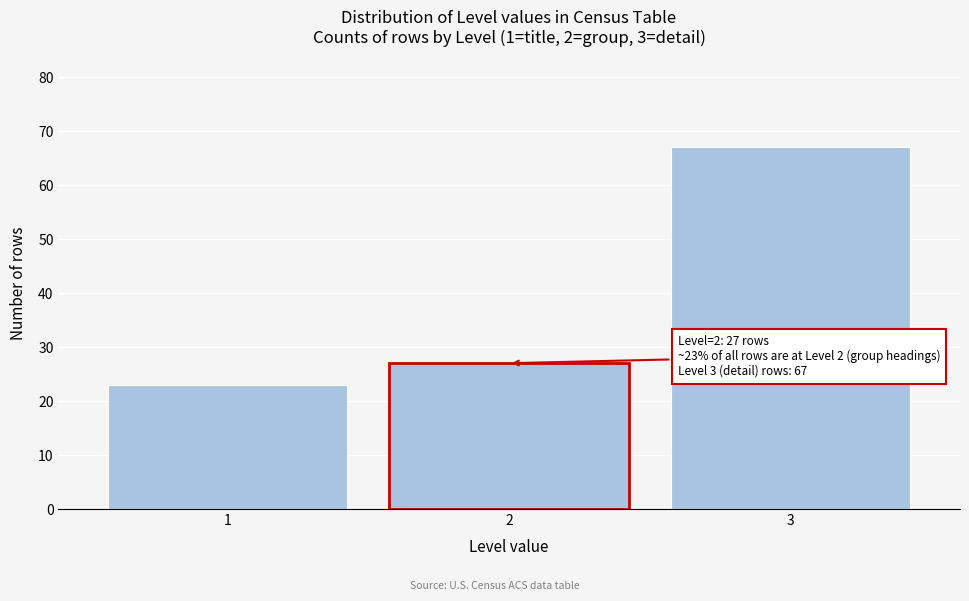

Reading right to left, what are all the values shown in this chart?

3=67	1=23